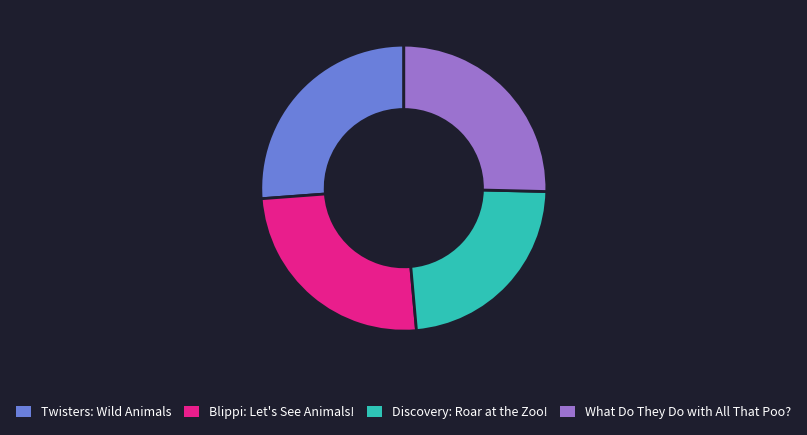

How many segments does this pie chart have?

4